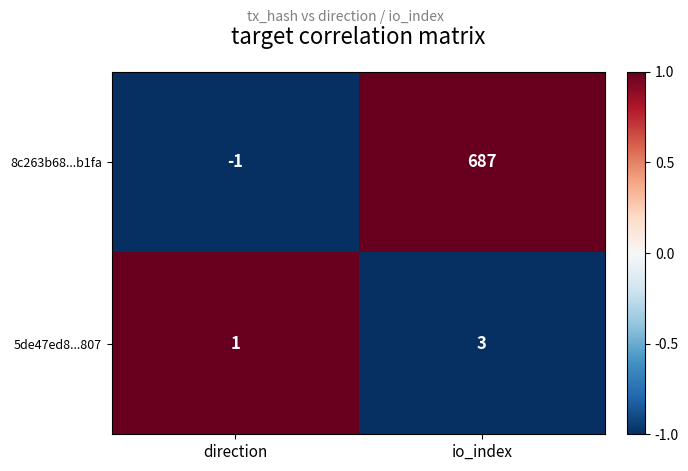

The 8c263b68...b1fa series shows 949 at io_index. True or false?

False